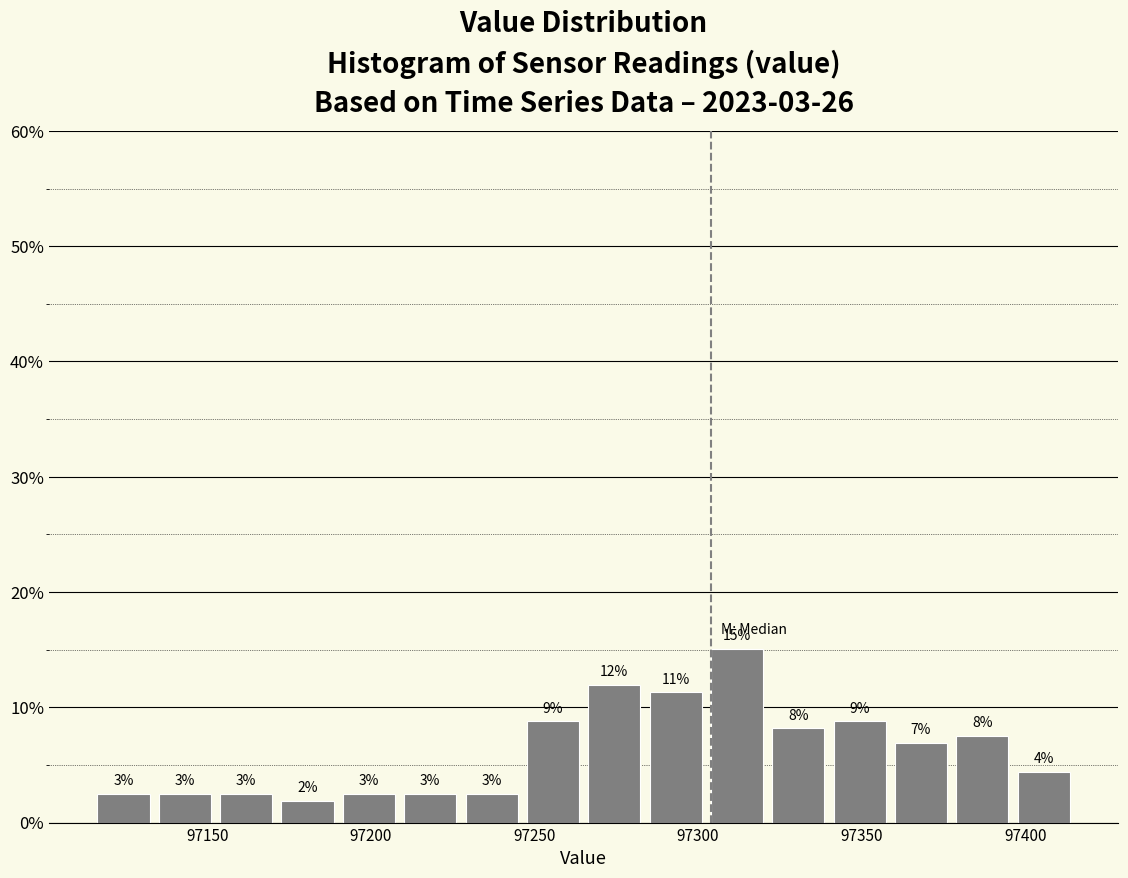

Around what value on the x-axis is the tallest bar? Give the approximate position of its centre, as read against the axis.

97310